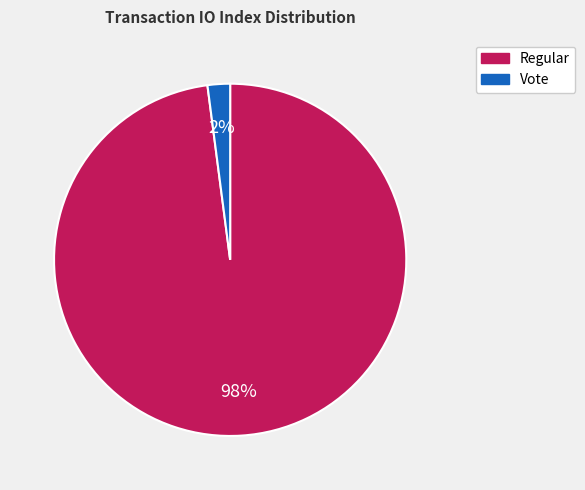

What is the smallest slice in the pie chart?

Vote